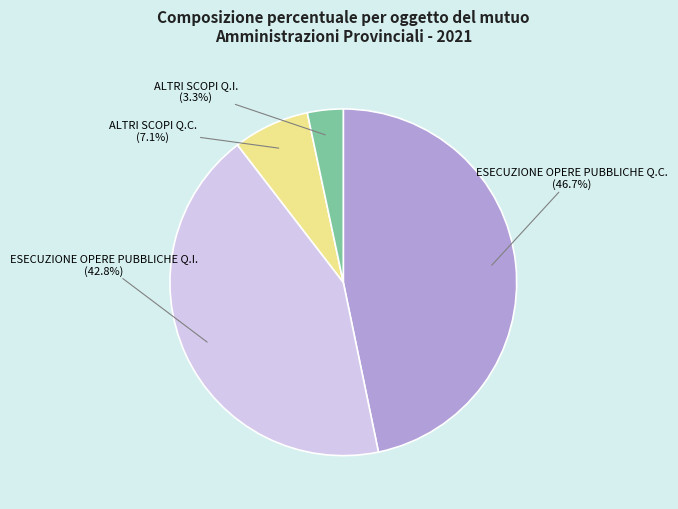

Is there any slice that represents more than half of the pie?

No